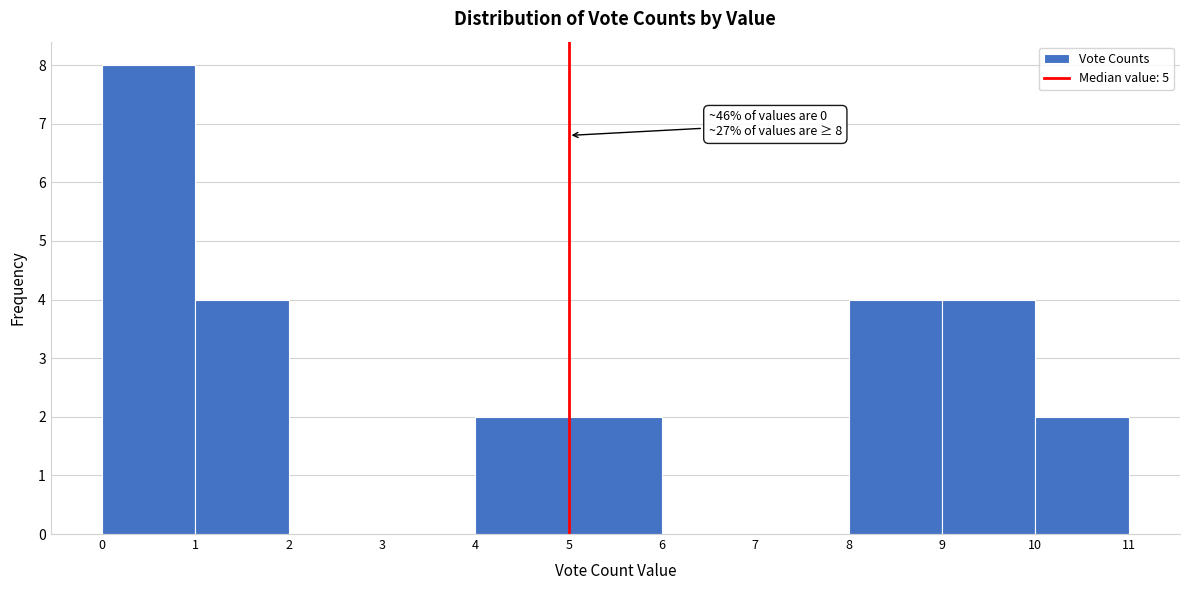

Over which range of the x-axis is the bar tallest?

0 to 1